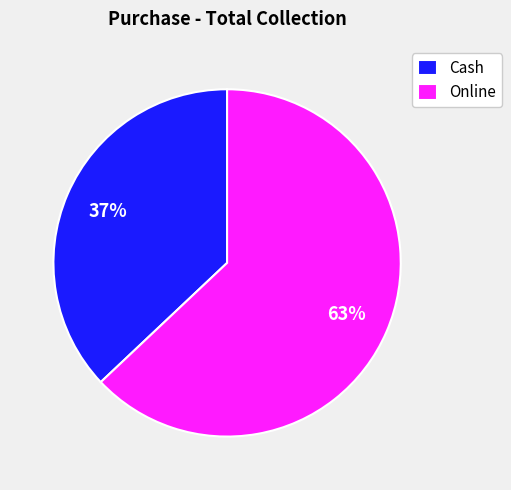

Is Online the majority of the pie?

Yes